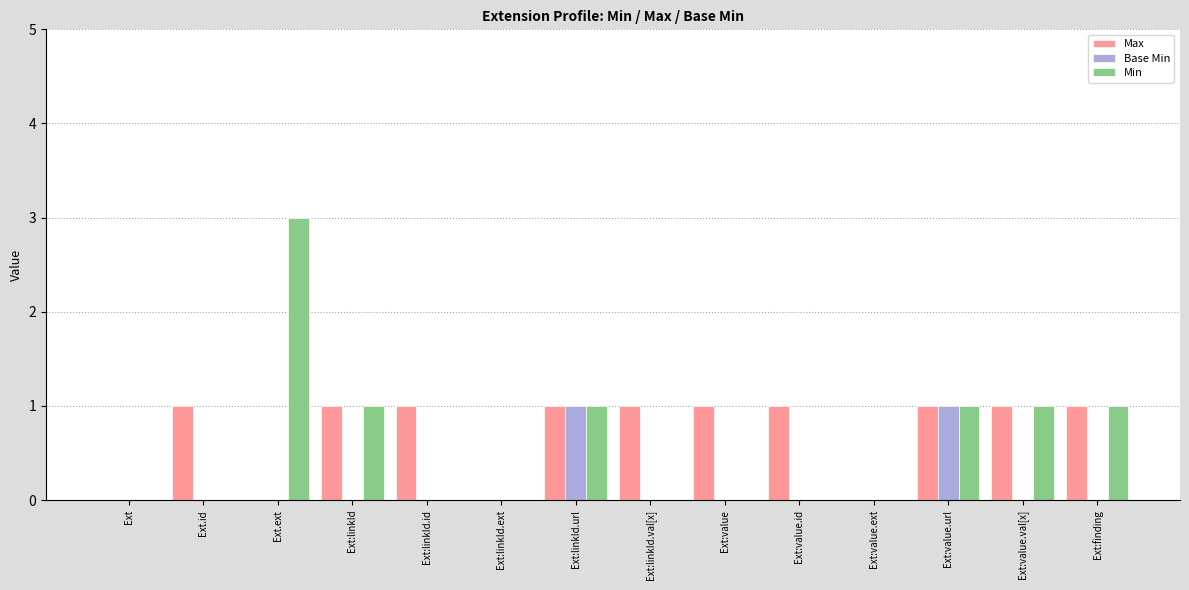

Between Ext.ext and Ext:linkId.url, which series saw the biggest shift?

Min